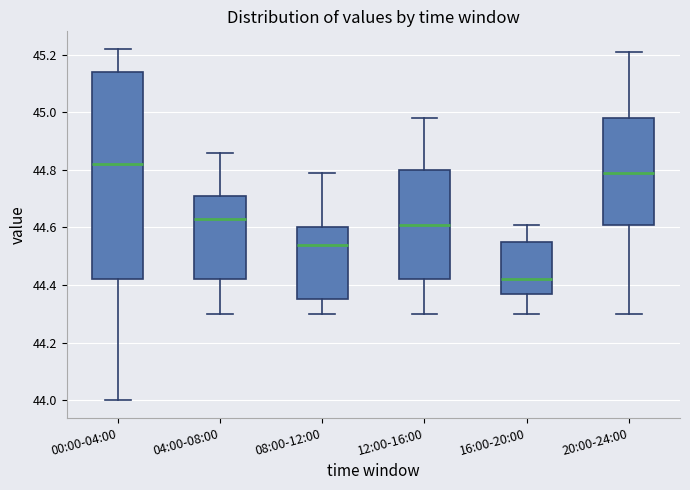

Which box's median line is the highest?

00:00-04:00